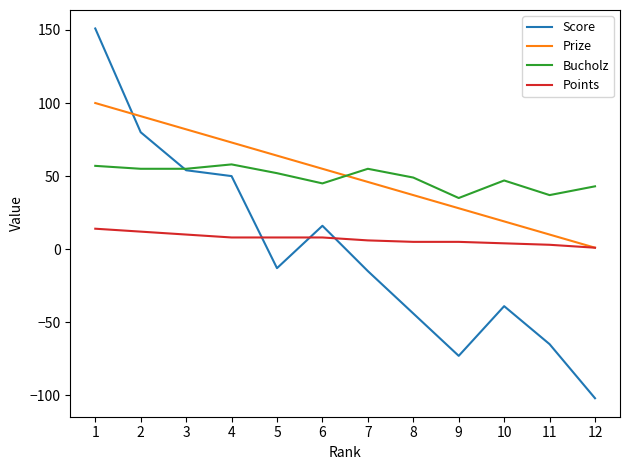

How many lines are shown in the chart?

4